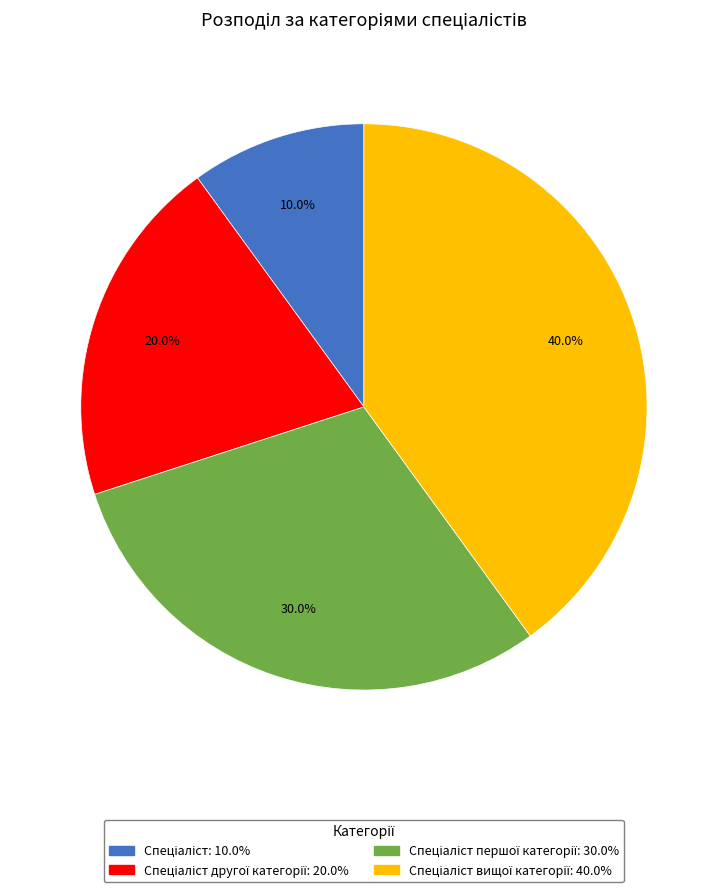

Is there any slice that represents more than half of the pie?

No